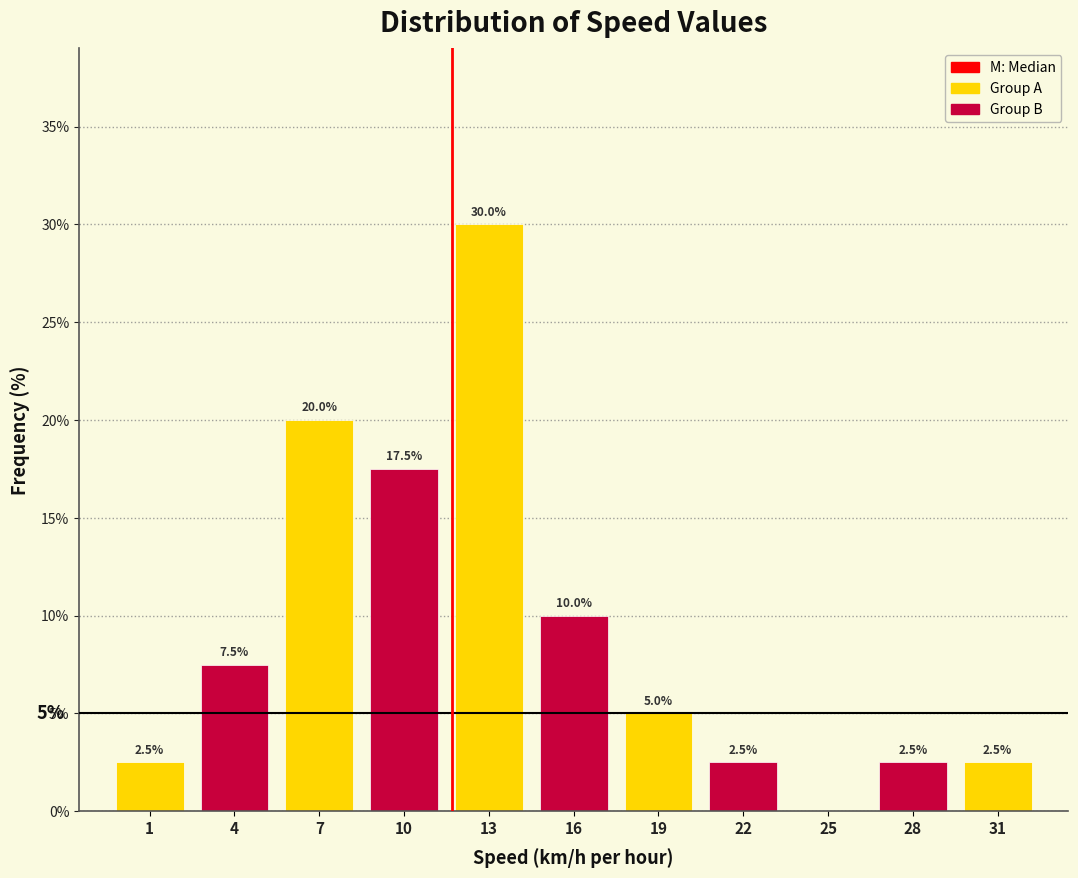

Reading left to right, list all the values displayed in this chart.

1=2.5	4=7.5	7=20.0	10=17.5	13=30.0	16=10.0	19=5.0	22=2.5	25=0.0	28=2.5	31=2.5